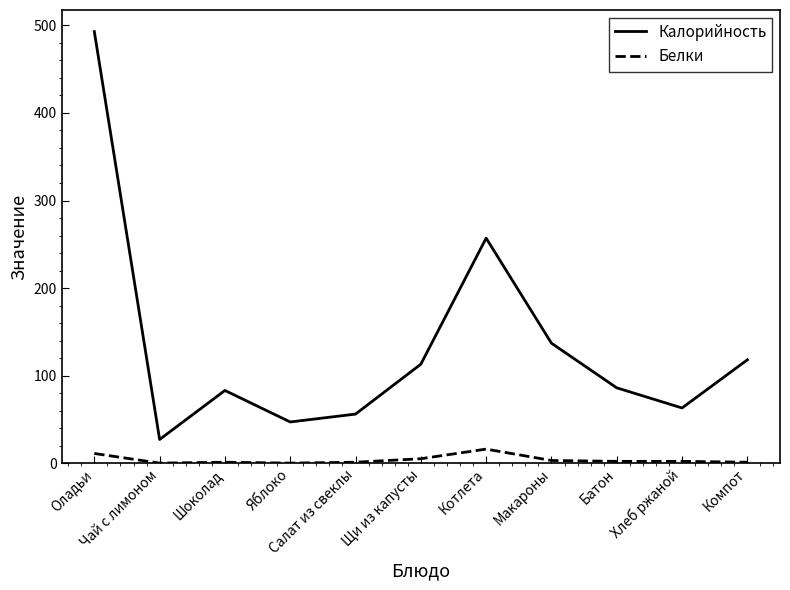

Which series has the widest spread of values?

Калорийность